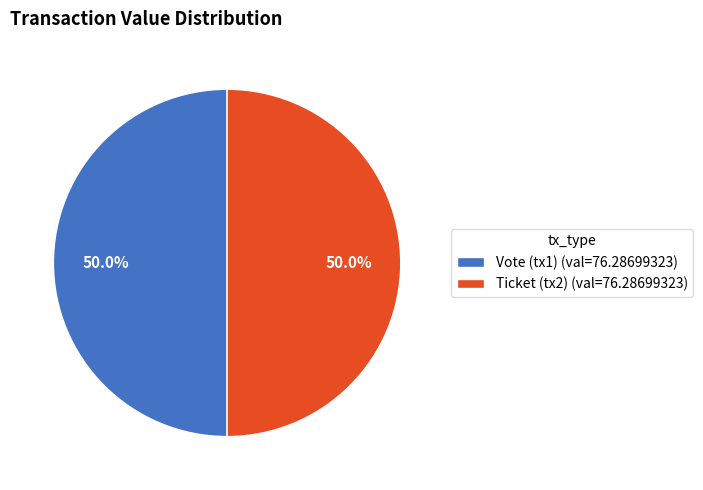

To the nearest percent, what is the difference between the Vote and Ticket slice percentages?

0%